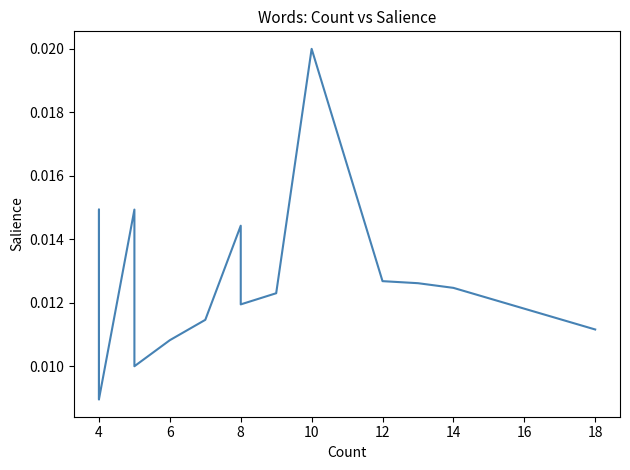

The chart shows a value of 0.0 at 12. True or false?

True